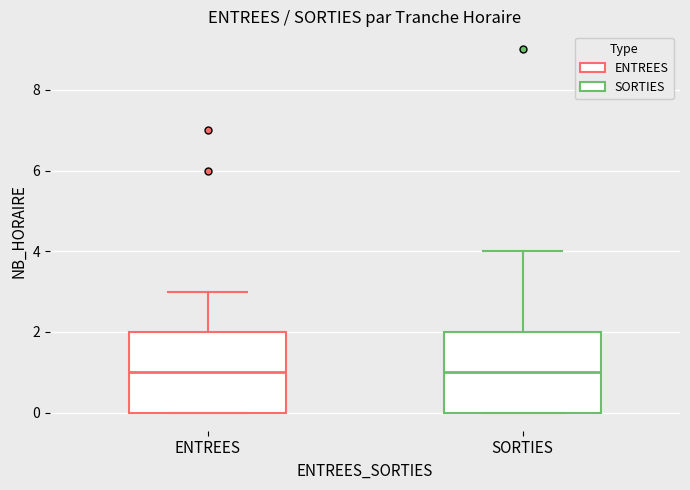

Reading left to right, transcribe this box plot: for each box, give where its median line is, the range the box spans, and where its two whiskers end, as read against the y-axis. The values are not printed on the chart, so give them approximately, as read against the axis.

ENTREES: median 1, box 0 to 2, whiskers 0 to 3
SORTIES: median 1, box 0 to 2, whiskers 0 to 4